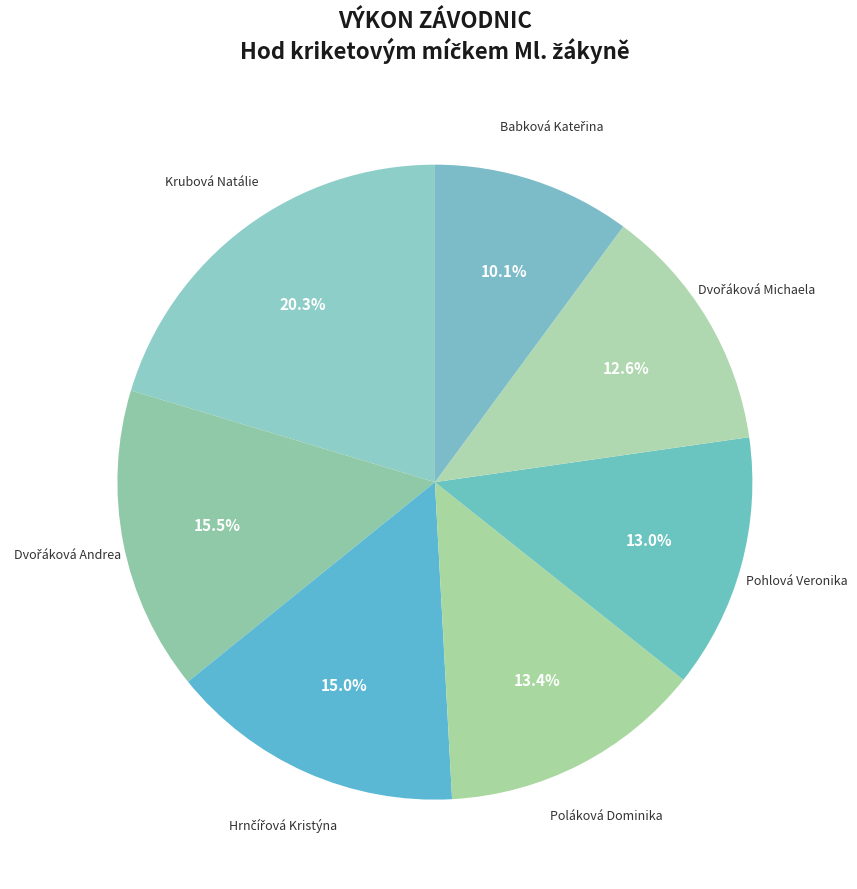

Rank the categories by value from highest to lowest.

Krubová Natálie, Dvořáková Andrea, Hrnčířová Kristýna, Poláková Dominika, Pohlová Veronika, Dvořáková Michaela, Babková Kateřina